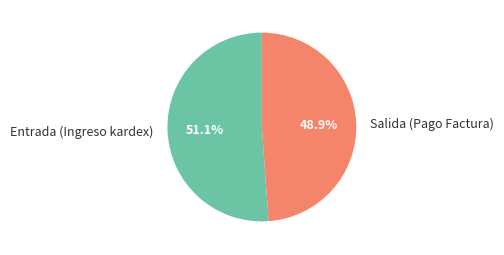

Which category has the smallest portion of the pie?

Salida (Pago Factura)